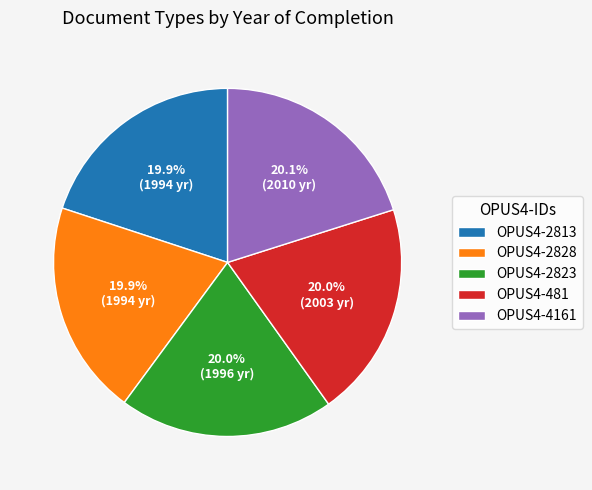

What percentage is NOT represented by OPUS4-4161?

79.9%